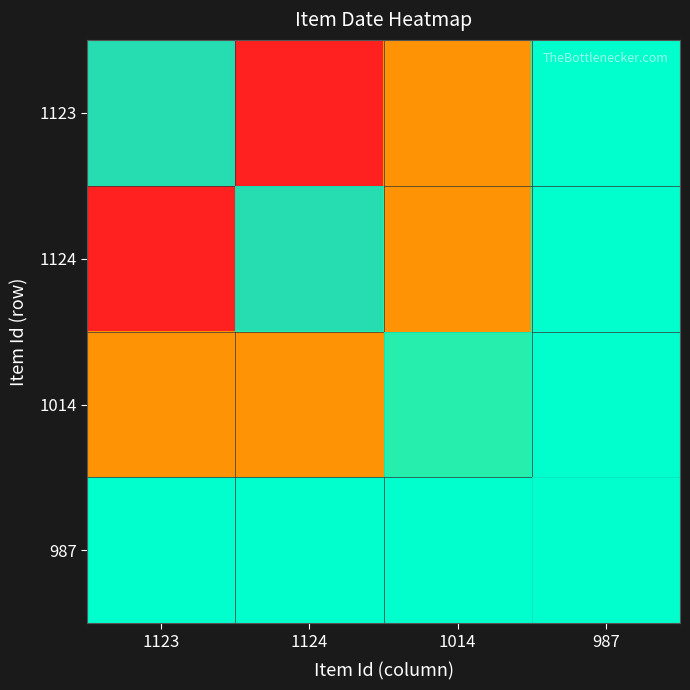

Which label corresponds to the smallest value in the chart?

1123